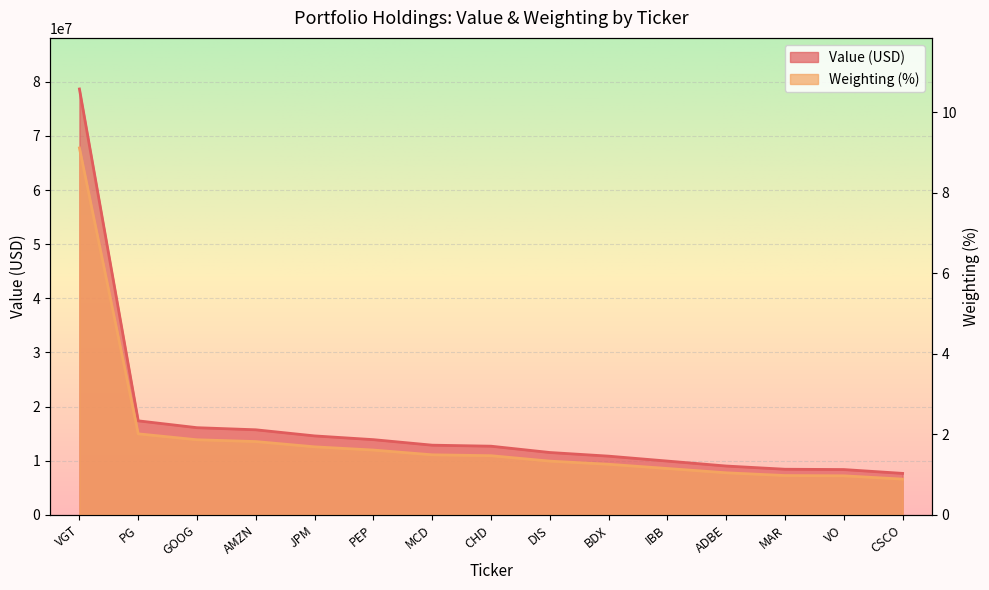

Which series has the widest spread of values?

Value